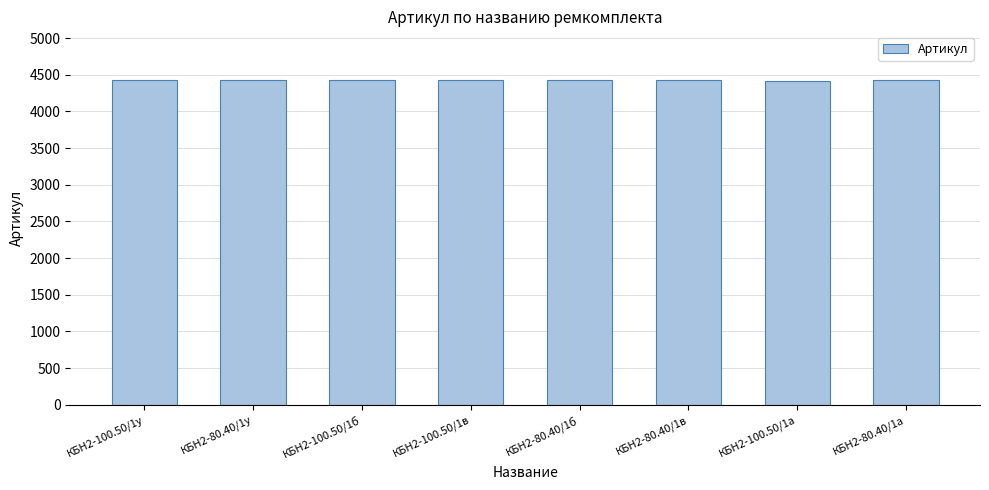

What is the ratio of the value at КБН2-100.50/1б to the value at КБН2-80.40/1а?

1.0